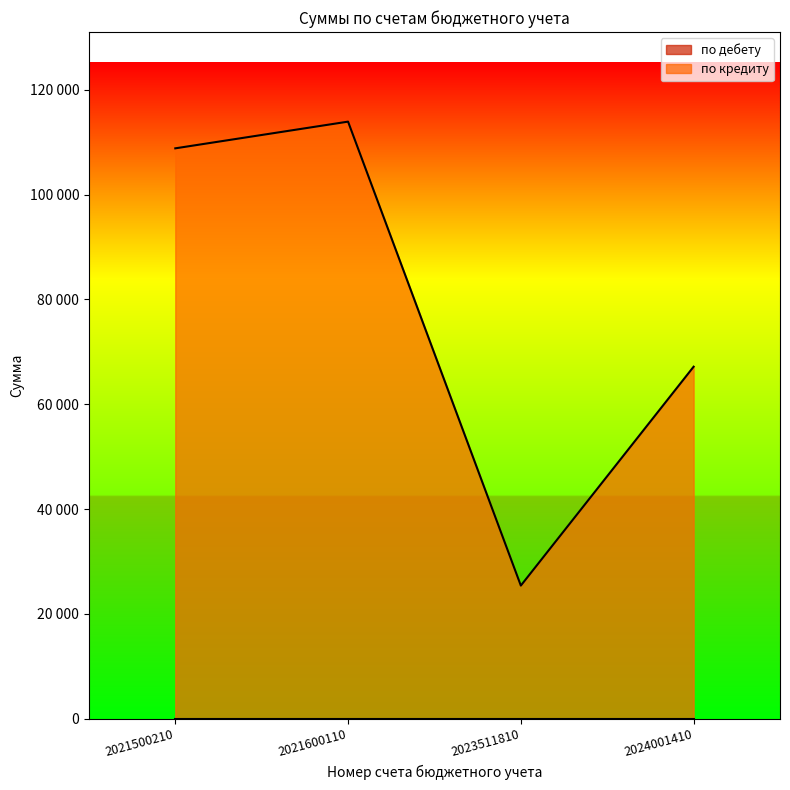

What is the maximum value shown in the chart?

113908.0